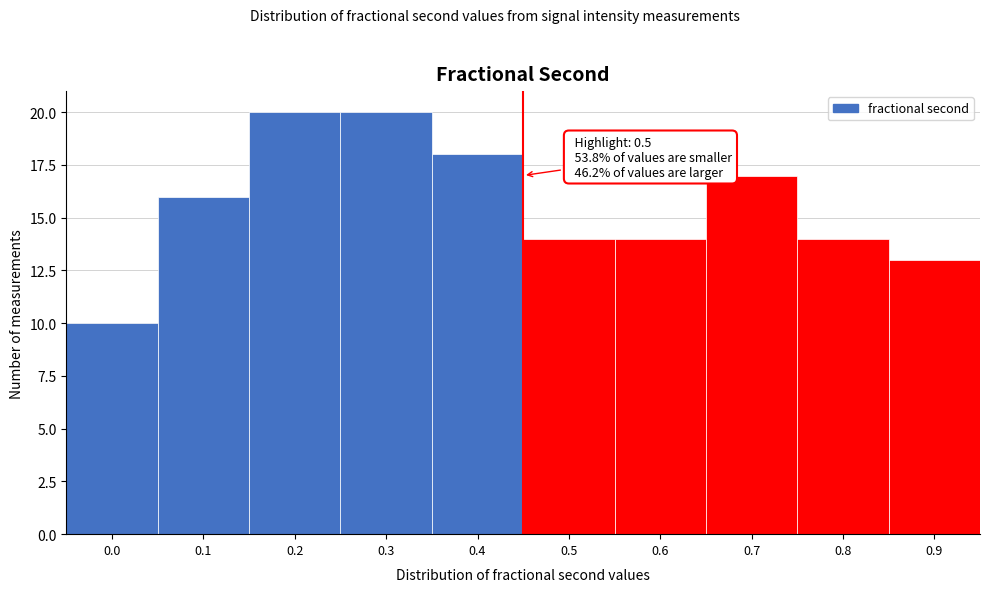

Reading right to left, transcribe all the data shown in this chart.

13	14	17	14	14	18	20	20	16	10